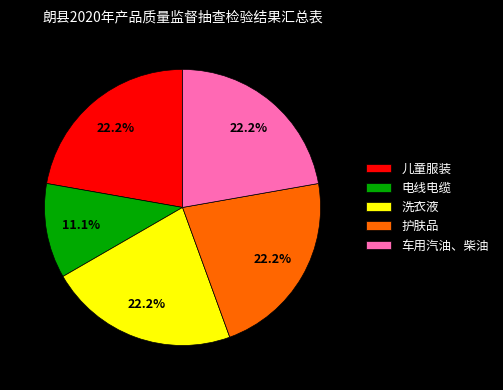

What percentage is the 儿童服装 slice, to the nearest percent?

22%